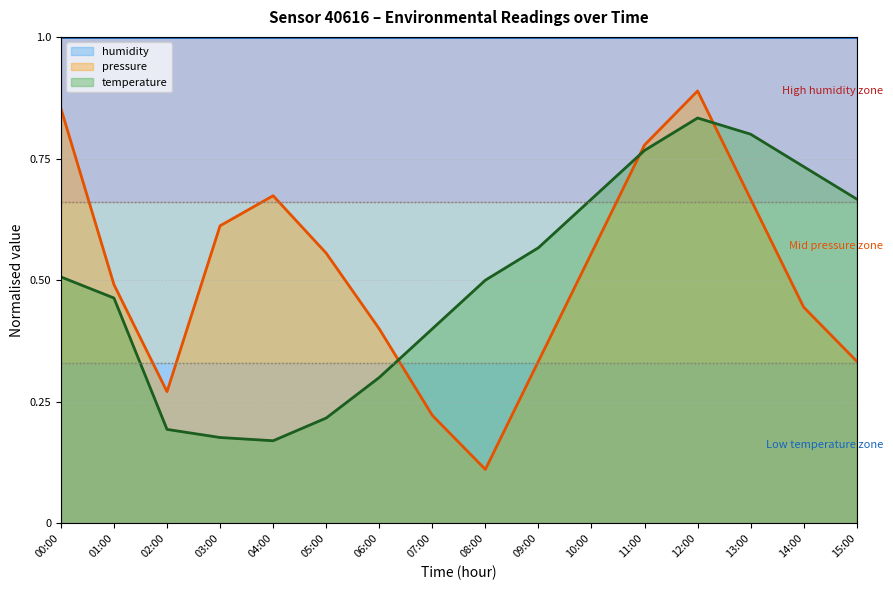

Reading left to right, extract all data points from this chart.

pressure: 0.9	0.5	0.3	0.6	0.7	0.6	0.4	0.2	0.1	0.3	0.6	0.8	0.9	0.7	0.4	0.3
temperature: 0.5	0.5	0.2	0.2	0.2	0.2	0.3	0.4	0.5	0.6	0.7	0.8	0.8	0.8	0.7	0.7